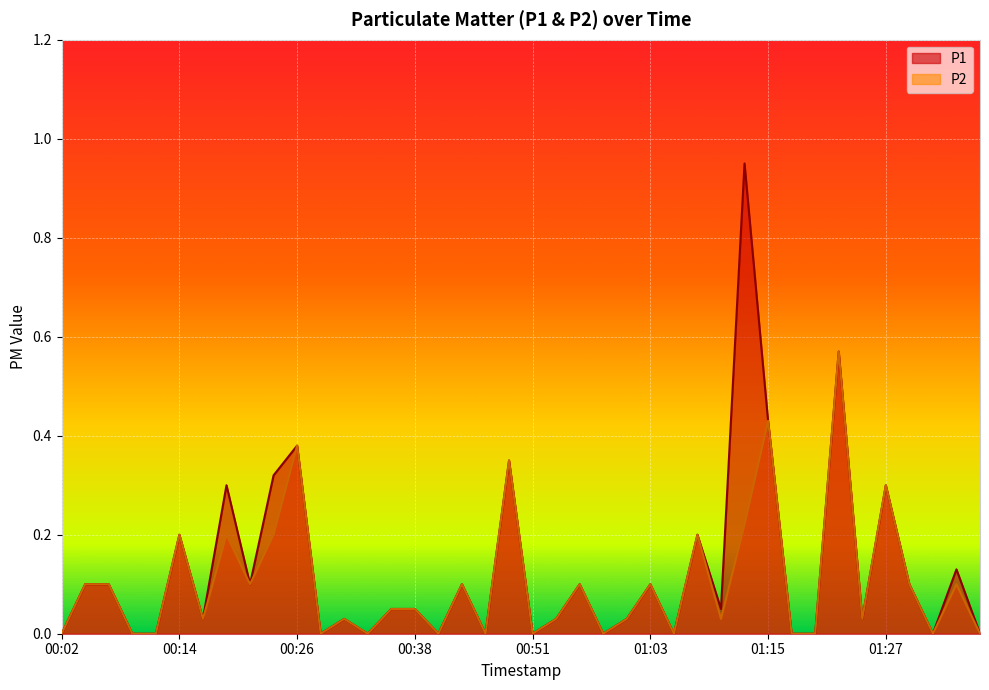

Does the chart display data point markers on the line(s)?

No